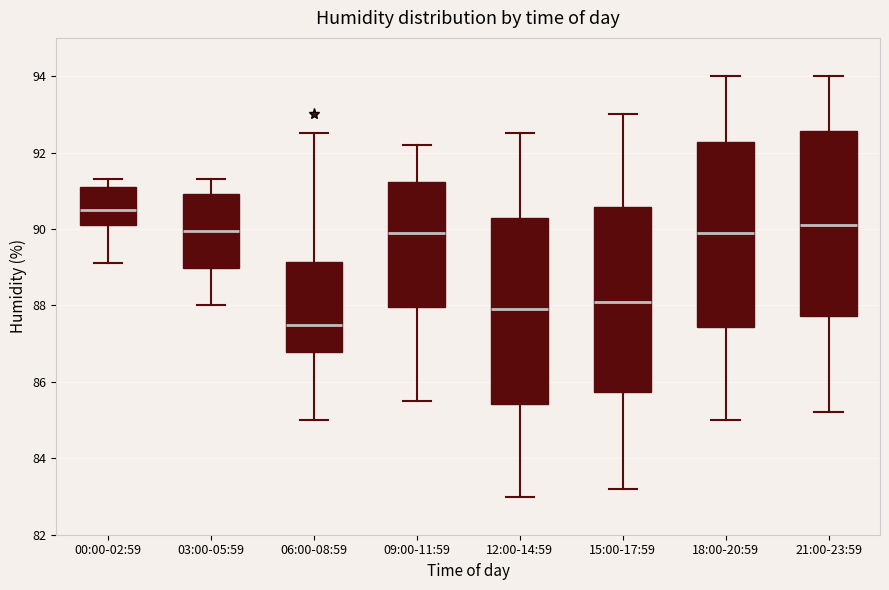

Where is the upper edge of the box for 00:00-02:59 on the y-axis? The values are not printed on the chart, so give them approximately, as read against the axis.

91.2